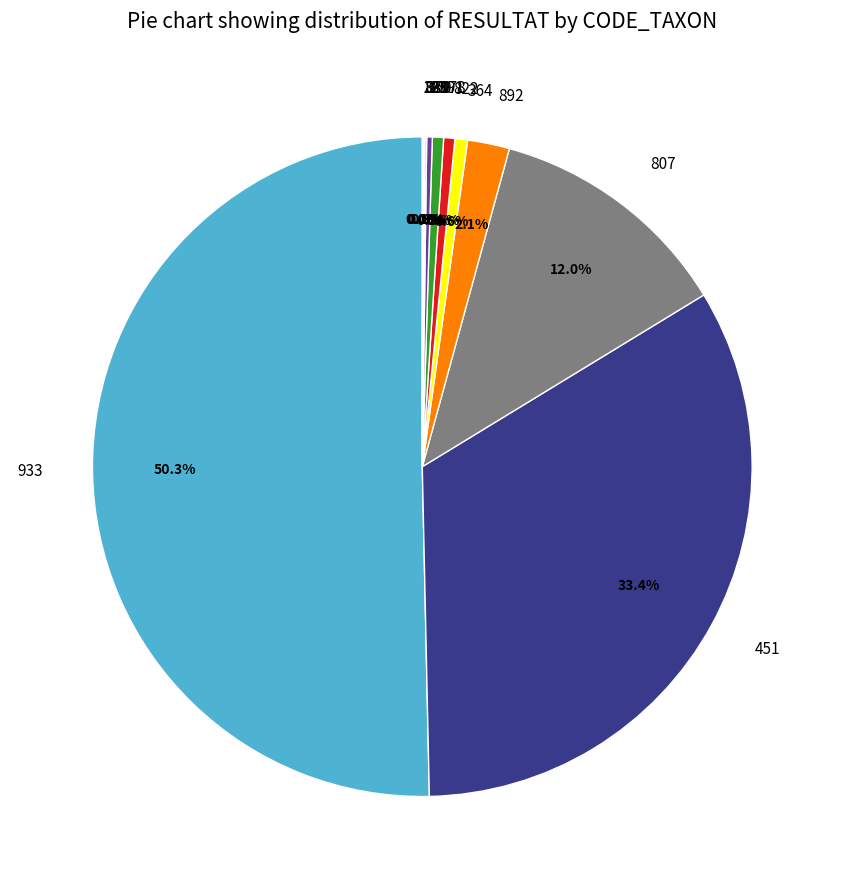

Approximately how many times larger is the value at 892 compared to 364?

3.3